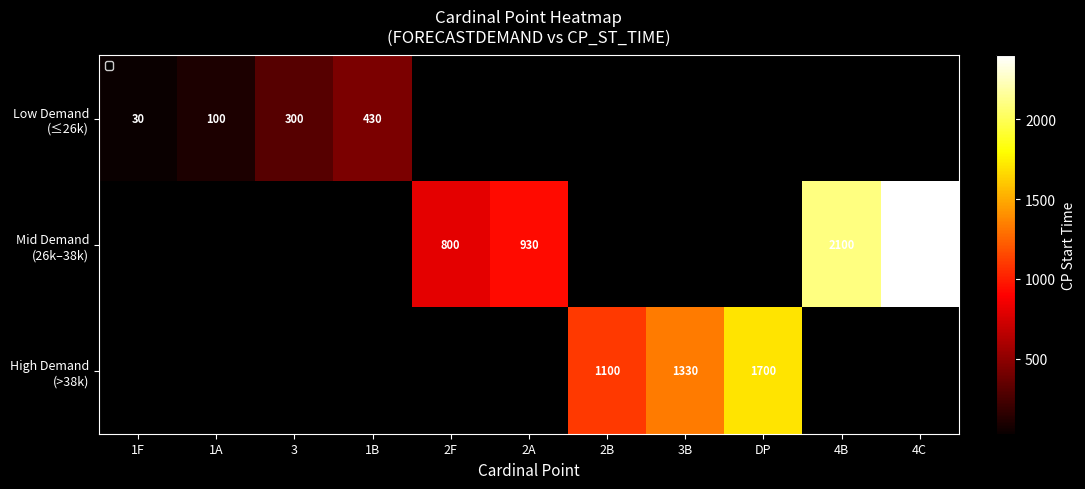

How many values in High Demand (>38k) are above zero?

3